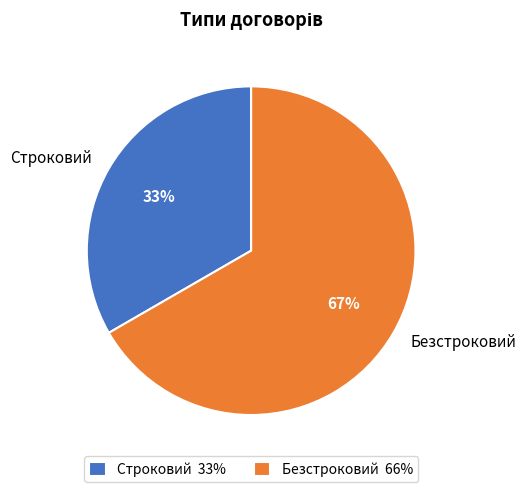

Which slice is the largest?

Безстроковий